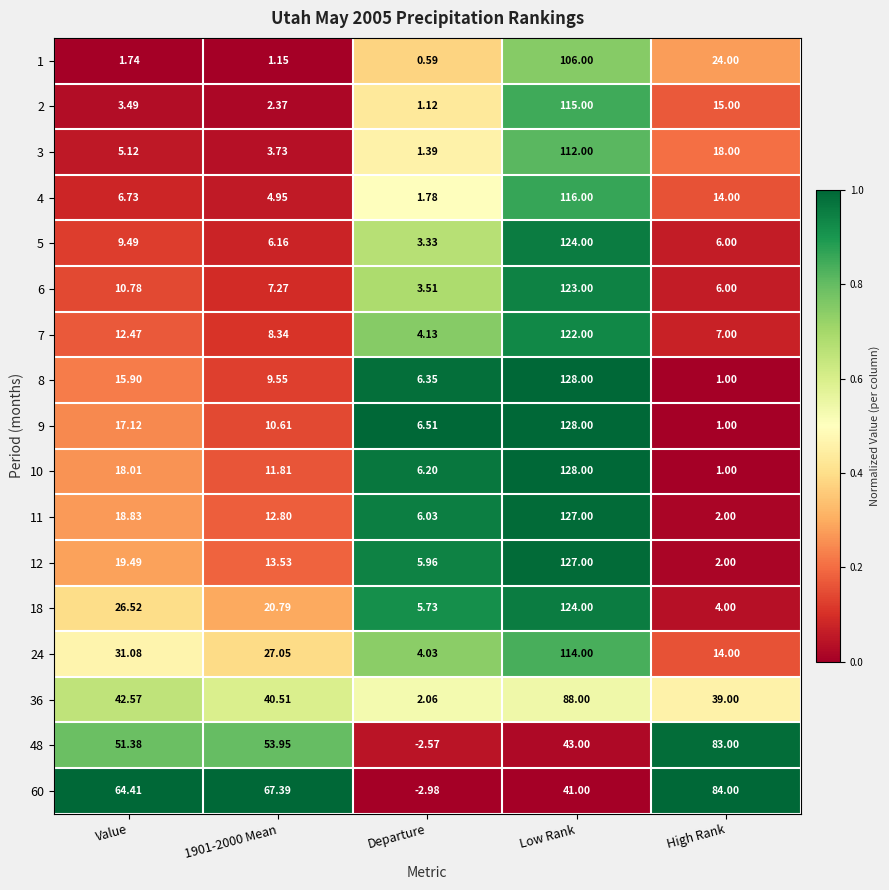

Which category has the highest value in the 4 series?

Low Rank